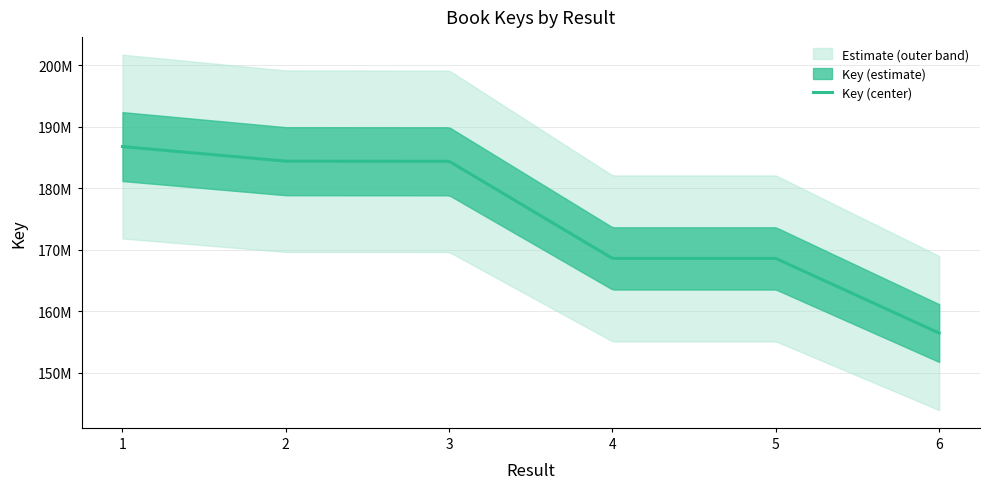

How many lines are shown in the chart?

1